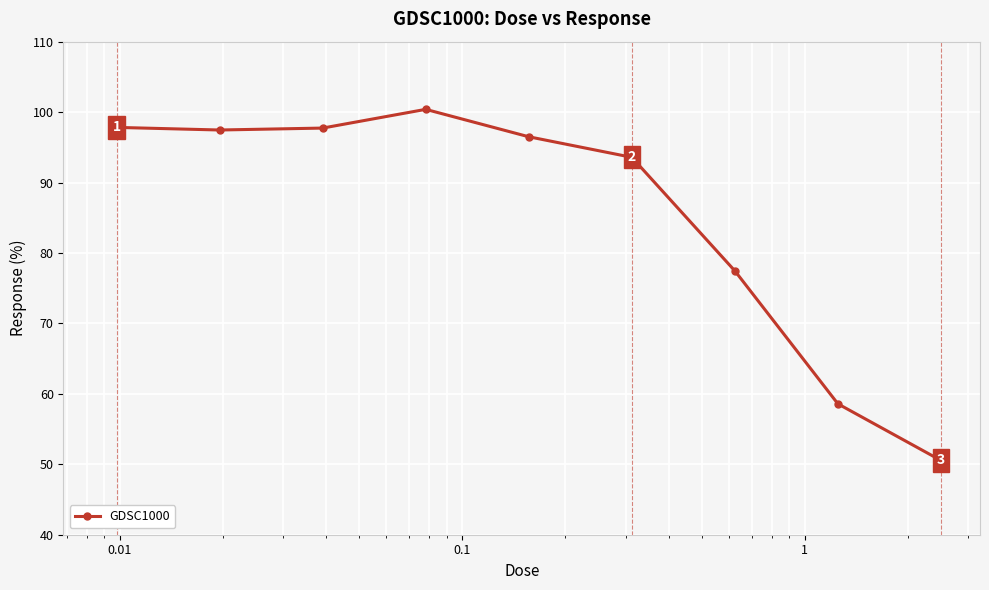

What is the value of the 3rd point from the left?

97.7